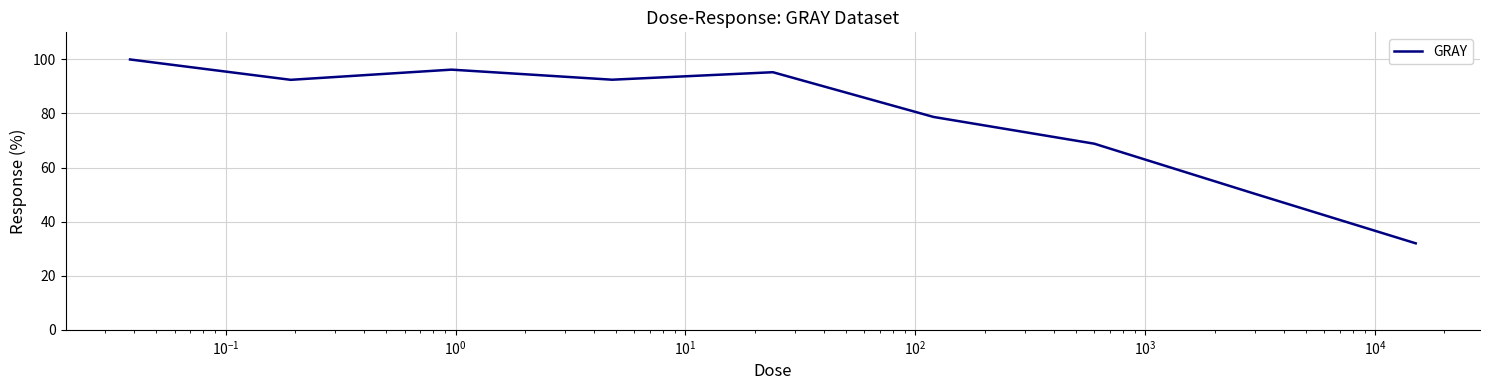

What is the difference between the maximum and minimum values?

68.0